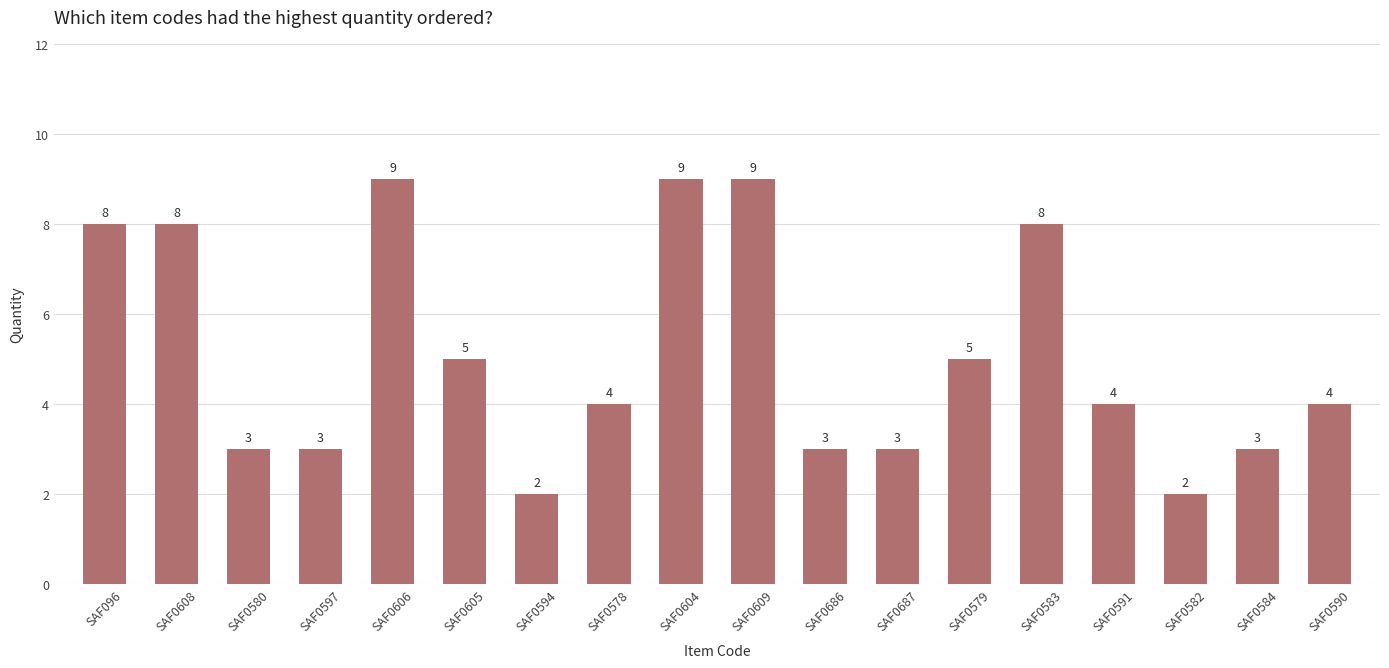

What is the difference between the second highest and minimum values?

7